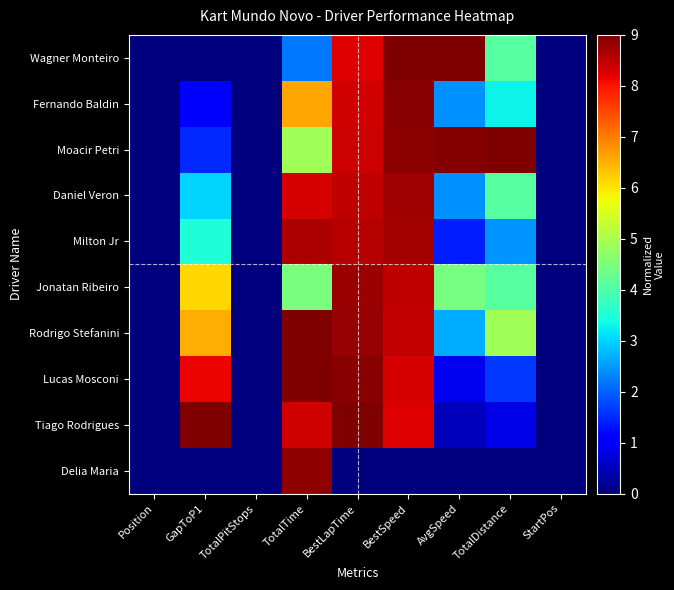

List the series in order of their peak value, lowest first.

Milton Jr, Daniel Veron, Jonatan Ribeiro, Delia Maria, Fernando Baldin, Lucas Mosconi, Wagner Monteiro, Moacir Petri, Rodrigo Stefanini, Tiago Rodrigues